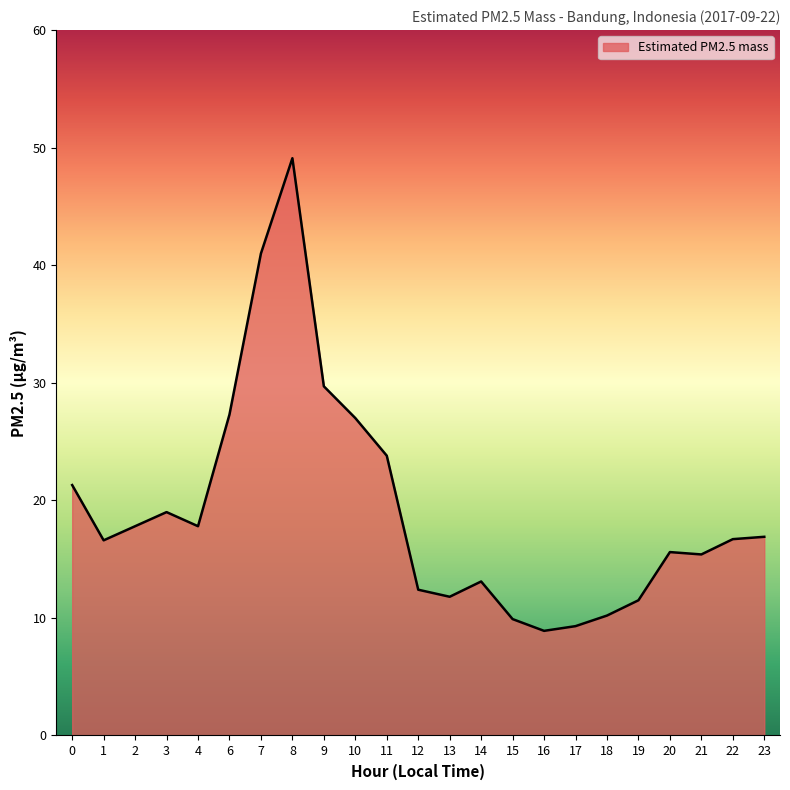

True or false: the data shows 11.5 at 19.

True